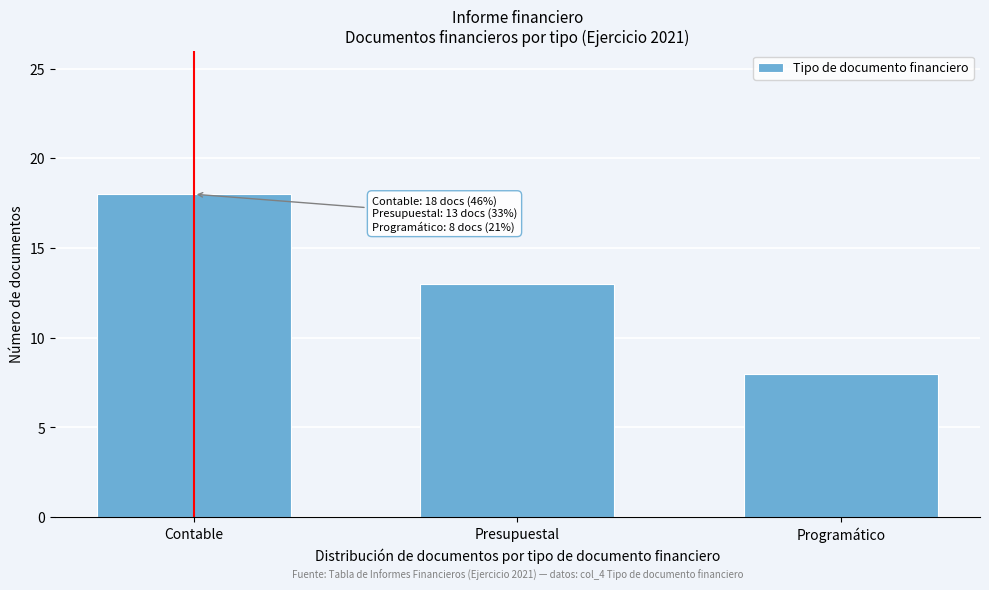

Reading left to right, list all the values displayed in this chart.

Contable=18	Presupuestal=13	Programático=8